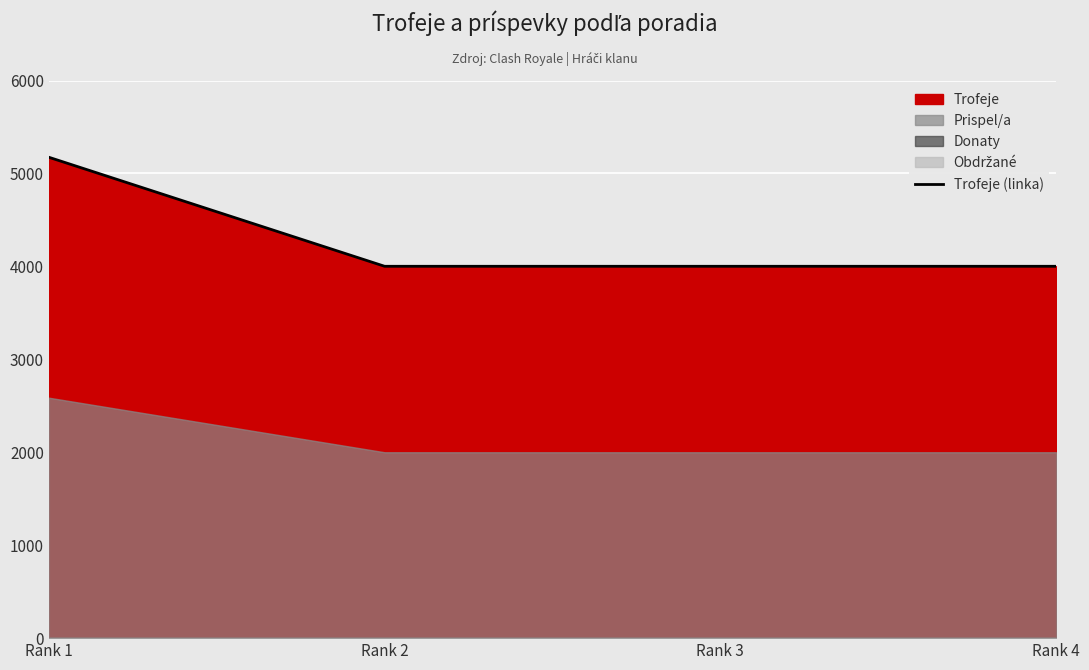

The value of Trofeje (linka) at Rank 3 is 4001. True or false?

True